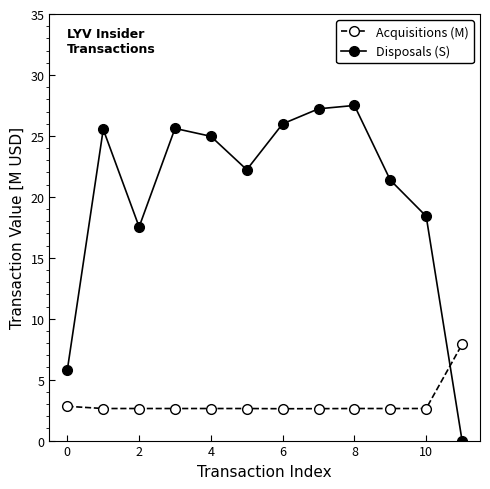

How many data points does each series have?

12